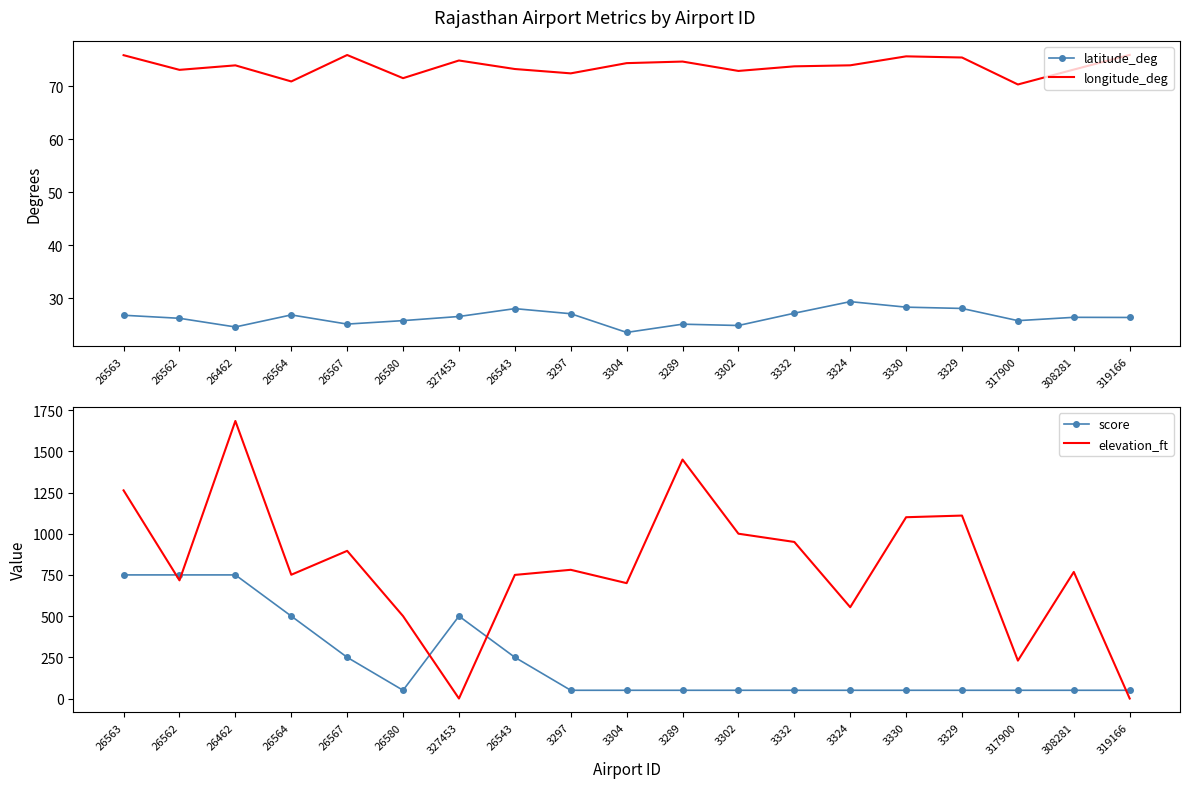

What is the difference between the maximum and minimum values in the longitude_deg series?

5.6